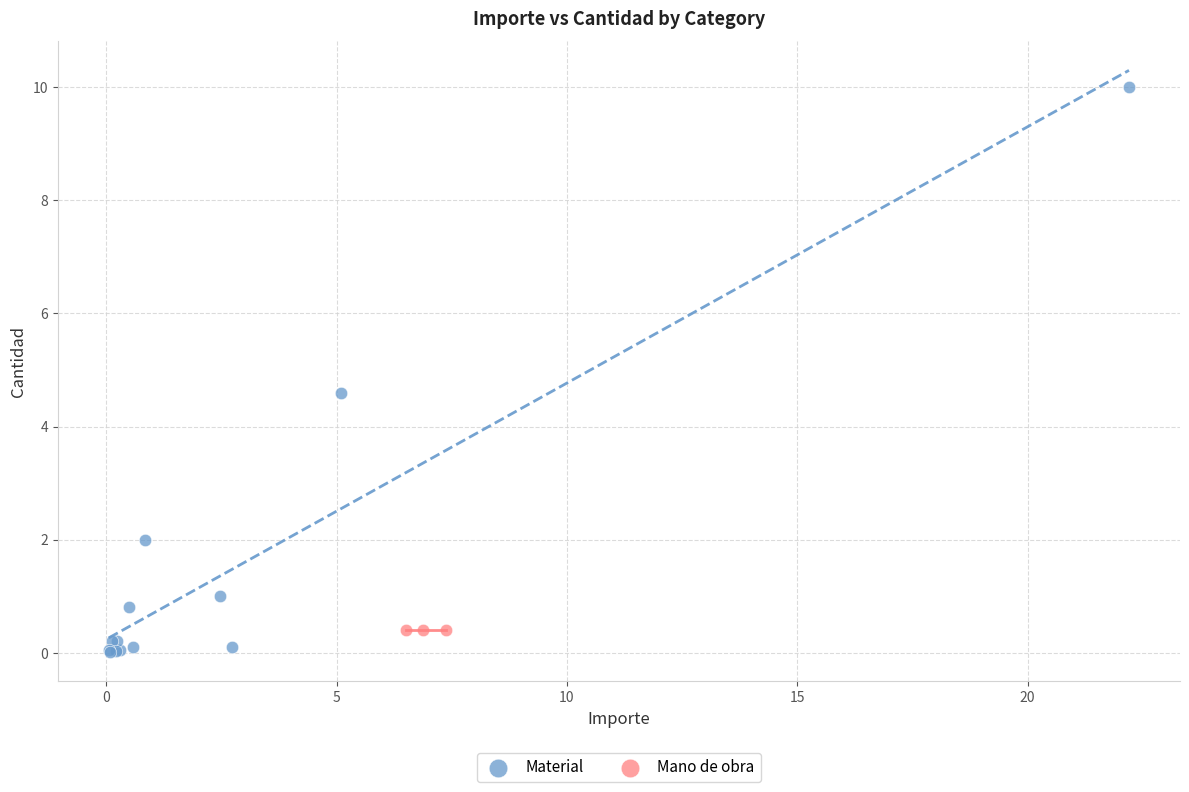

Which series contains the highest Y value?

Material